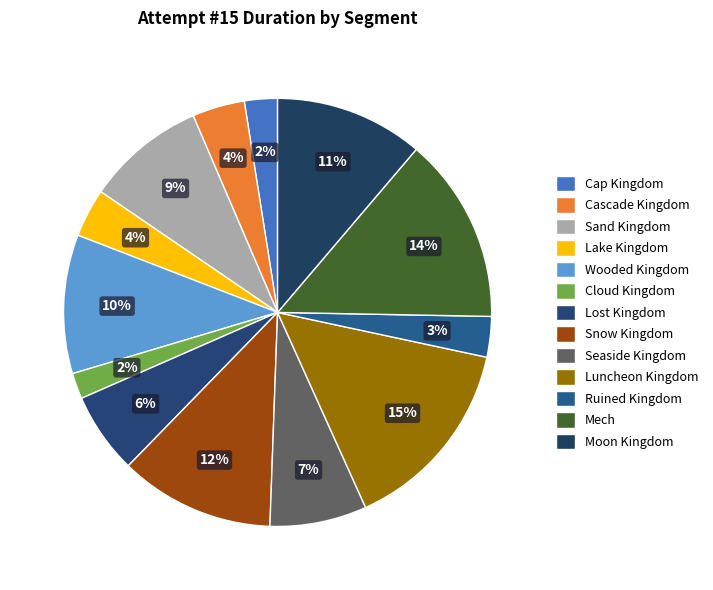

What percentage is the Mech slice, to the nearest percent?

14%